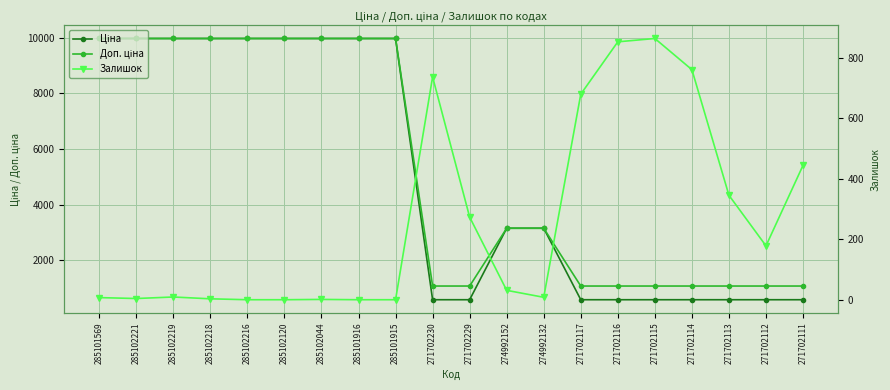

Which series has the largest total across all categories?

Доп. ціна